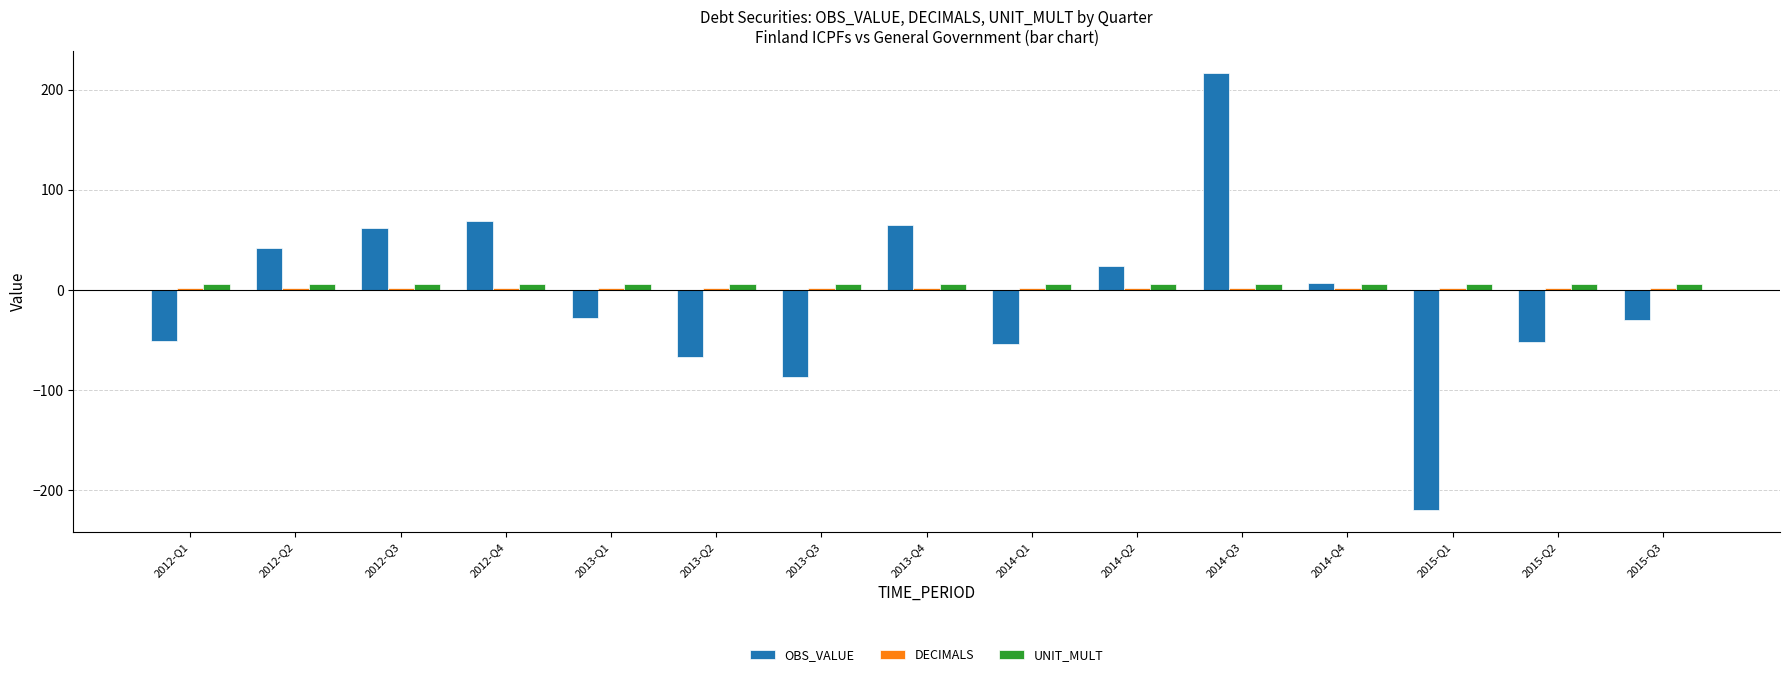

At how many categories does at least one series exceed 33?

5